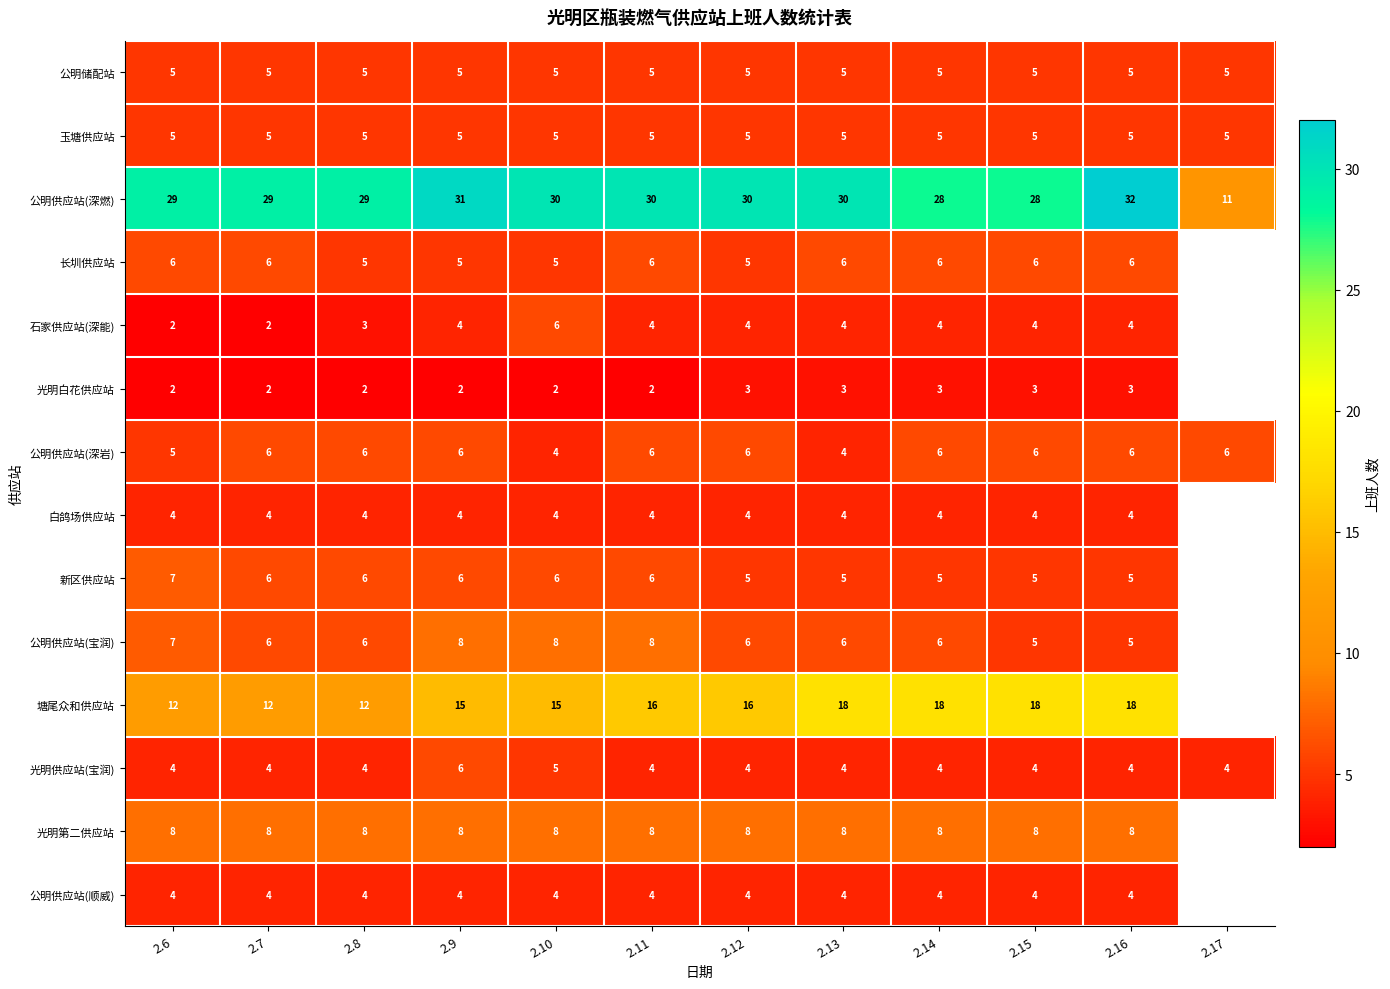

What is the difference between the highest and lowest values at 2.15?

25